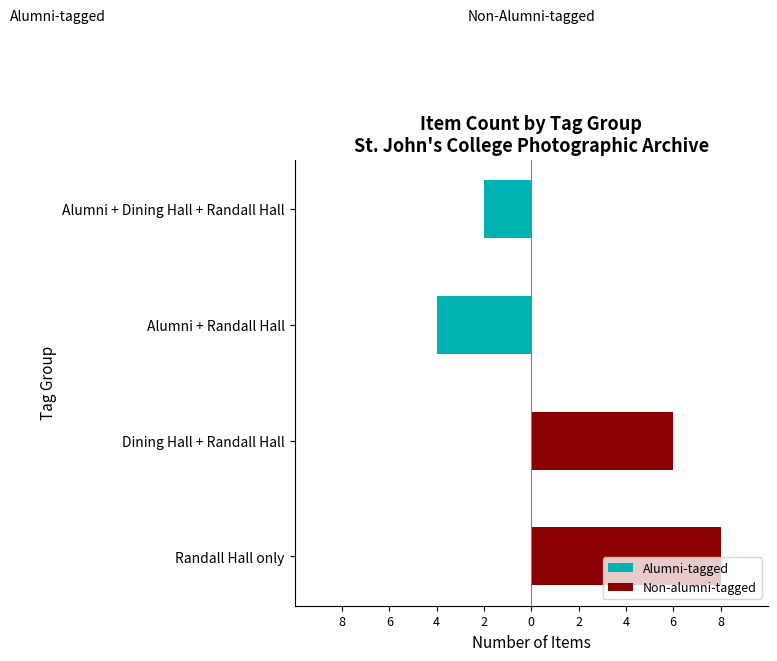

Does the chart contain stacked bars?

No